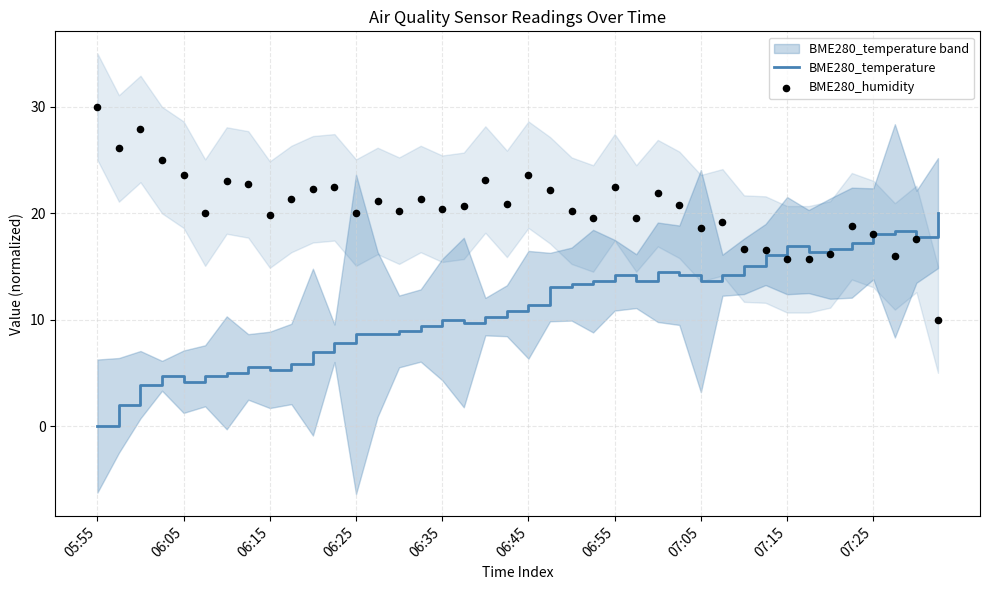

What is the maximum value for BME280_temperature?

20.0